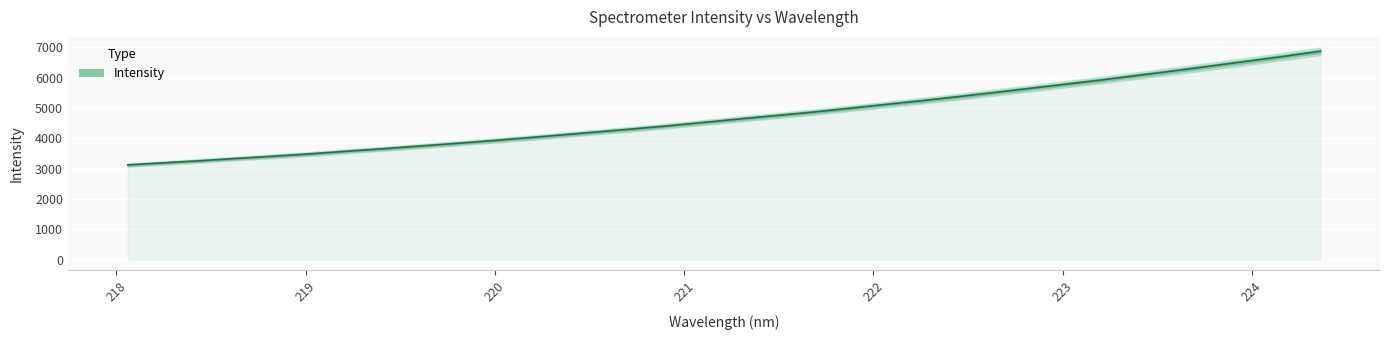

What is the label of the 30th point from the right?

221